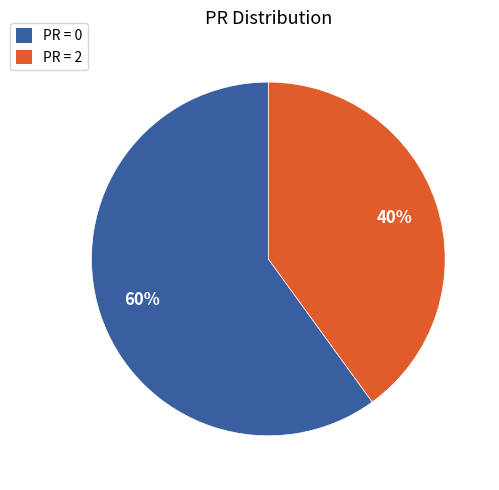

Do PR = 0 and PR = 2 together represent more than half of the pie?

Yes